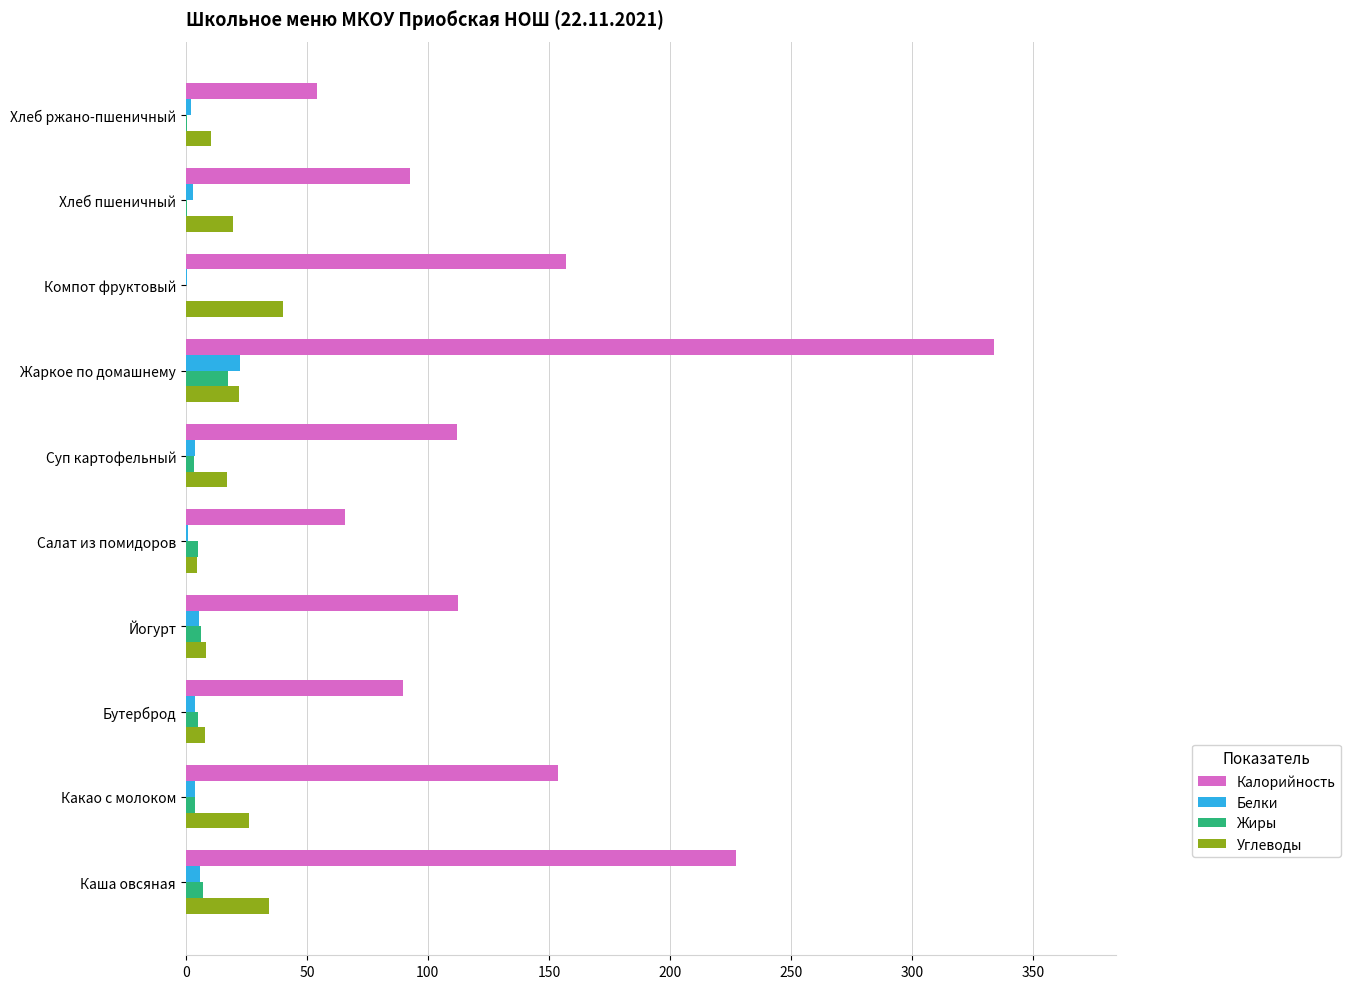

True or false: Углеводы has a value of 57.7 at Компот фруктовый.

False